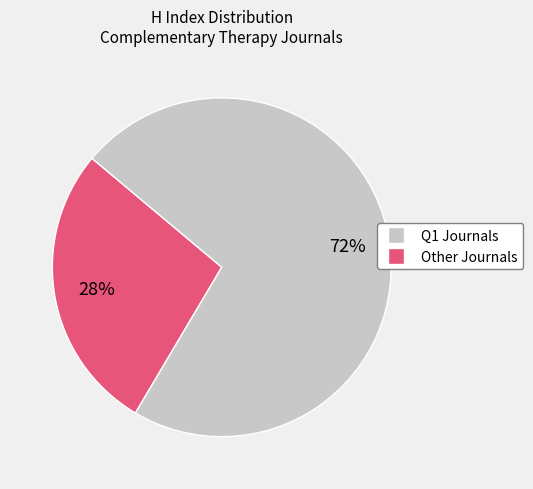

Is there a majority slice in this chart?

Yes